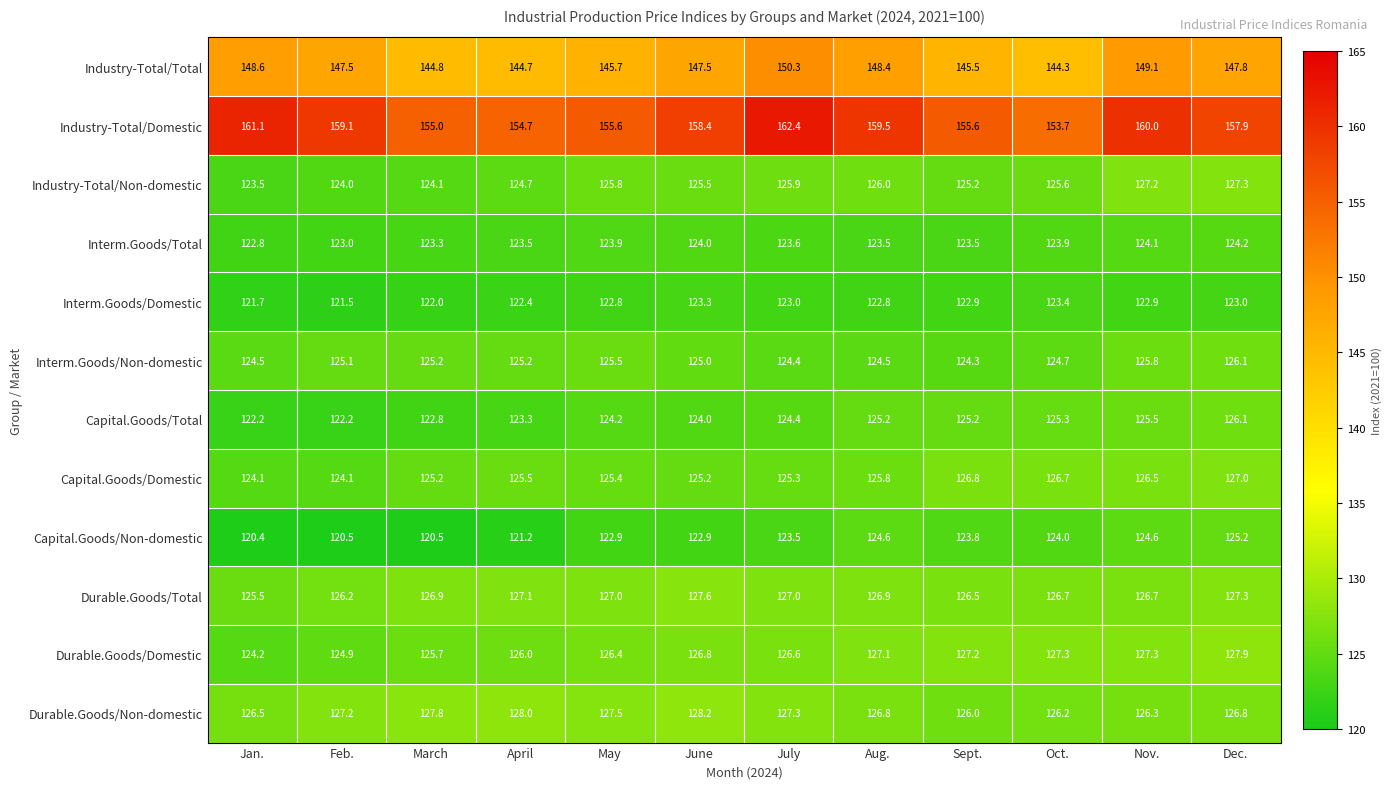

List the labels in order of Industry-Total/Non-domestic value, largest first.

Dec., Nov., Aug., July, May, Oct., June, Sept., April, March, Feb., Jan.